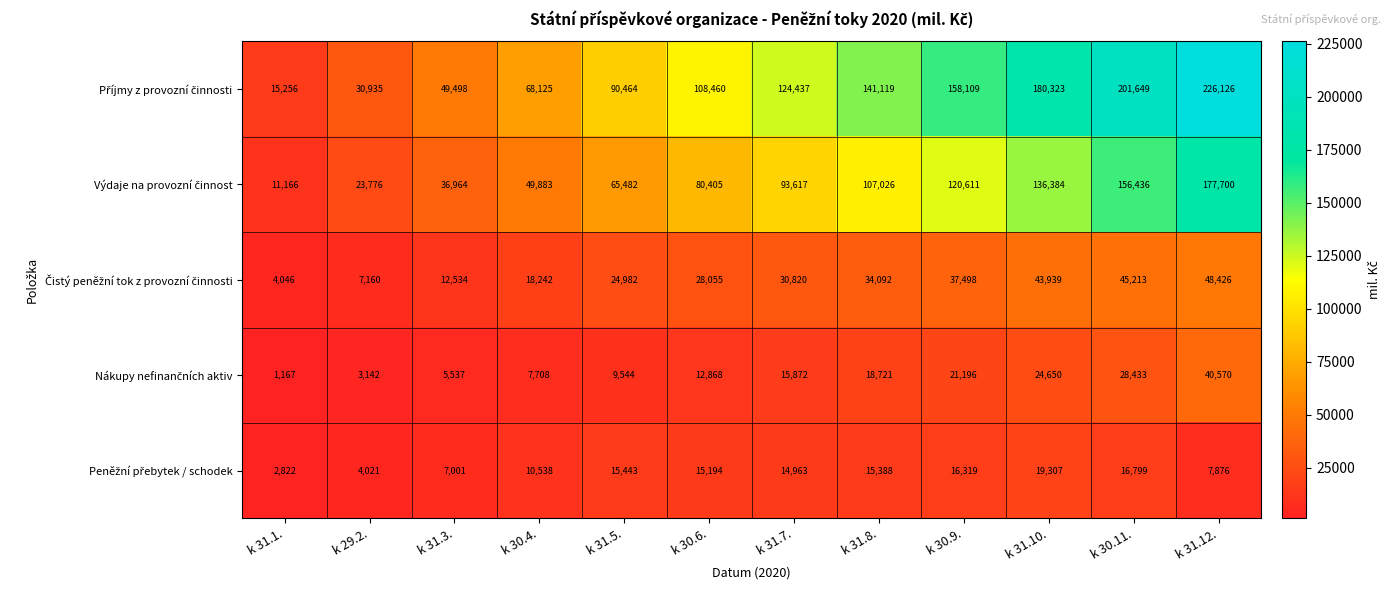

Which label corresponds to the smallest value in the chart?

k 31.1.